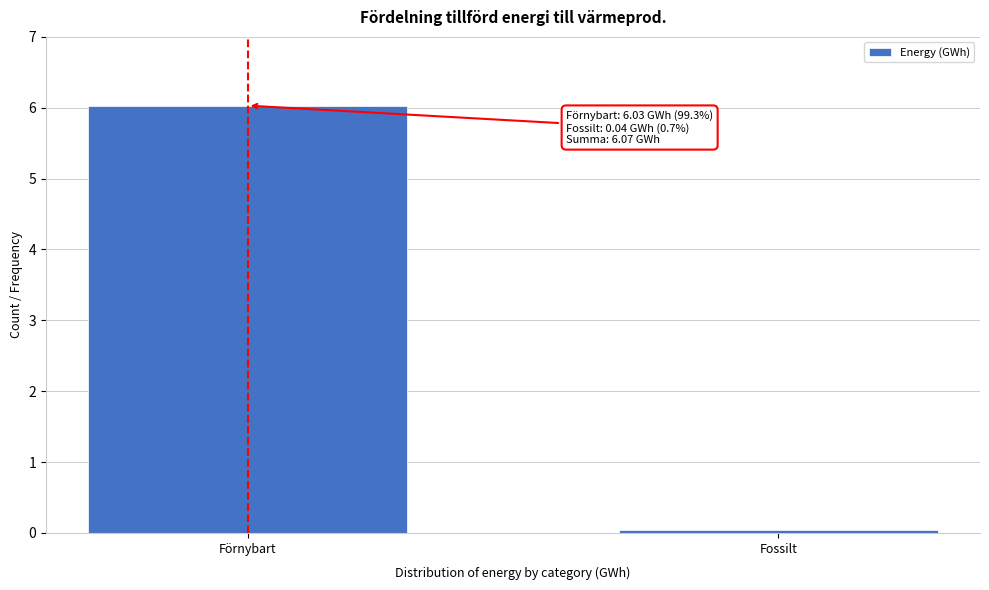

Which has a higher value, Förnybart or Fossilt?

Förnybart